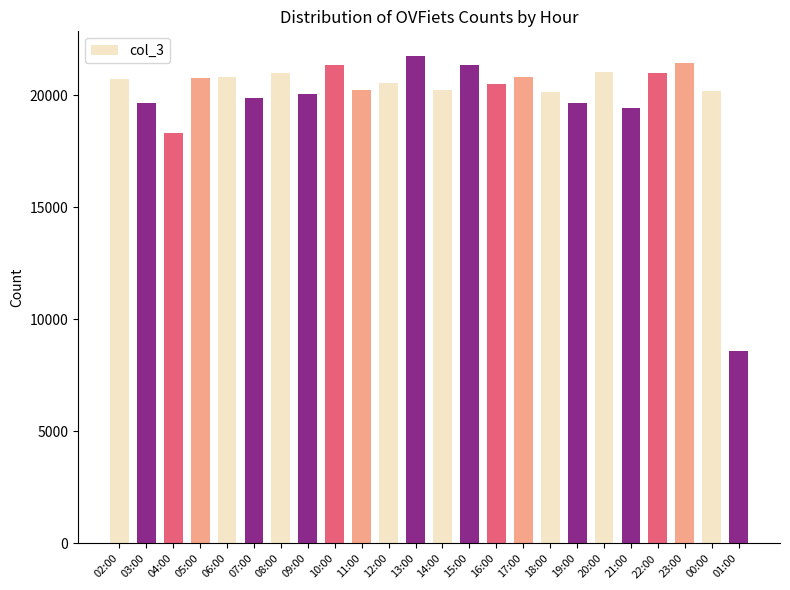

Are the bars grouped side by side (vs. stacked)?

No